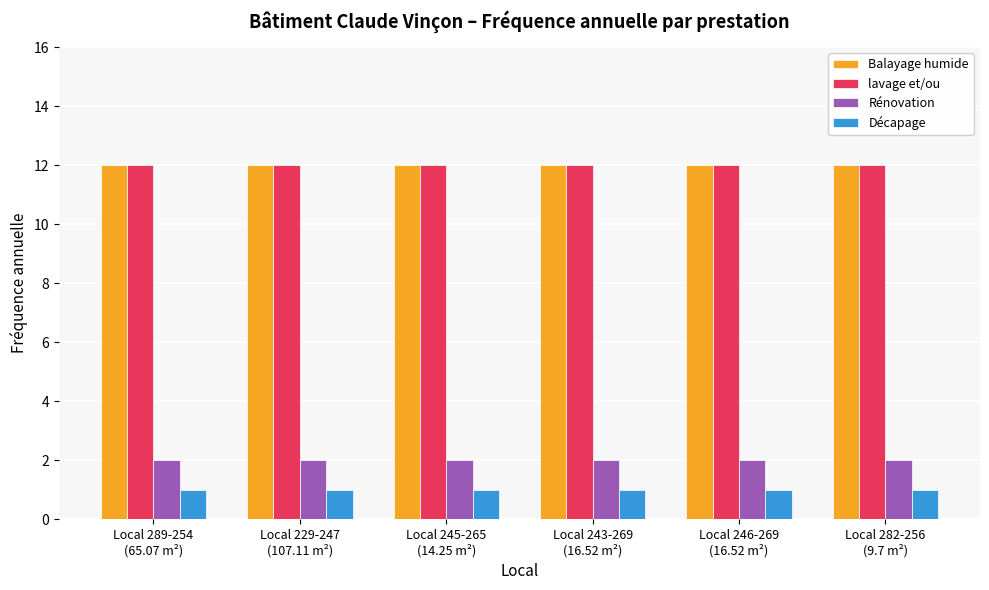

What is the sum of the Rénovation values at Local 246-269
(16.52 m²) and Local 243-269
(16.52 m²)?

4